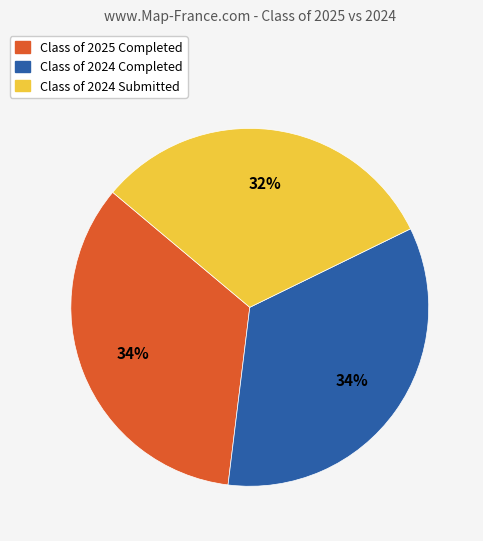

Combined, do Class of 2024 Submitted and Class of 2024 Completed account for over 50%?

Yes